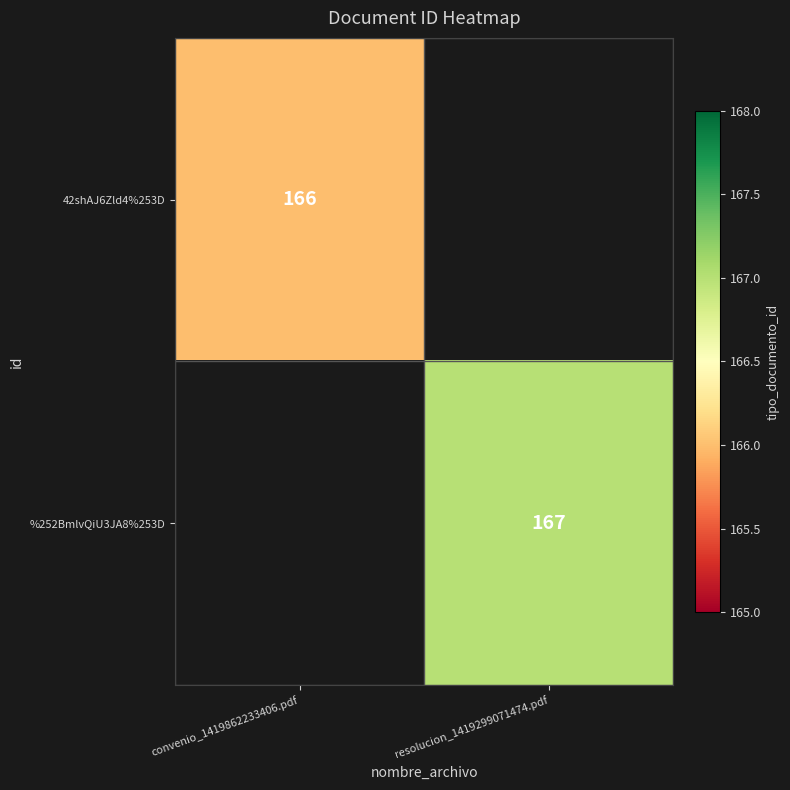

The 42shAJ6Zld4%253D series shows 239 at convenio_1419862233406.pdf. True or false?

False